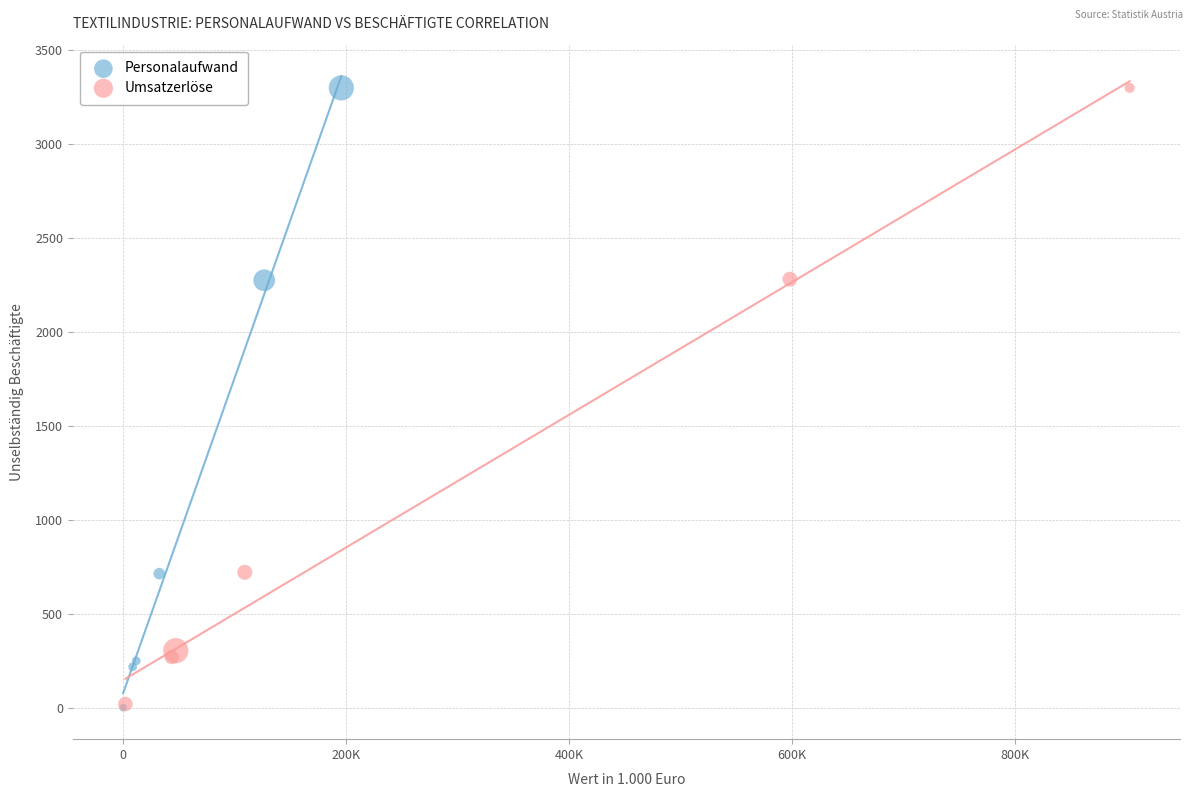

Which series has the largest Y range (max minus min)?

Personalaufwand